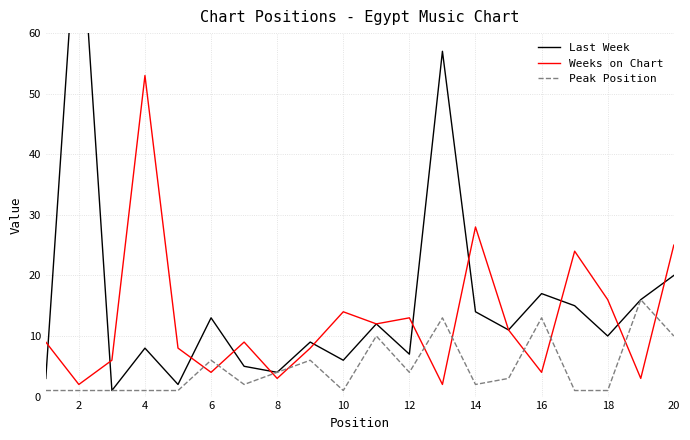

Where is Weeks on Chart nearest to the value 27?

14